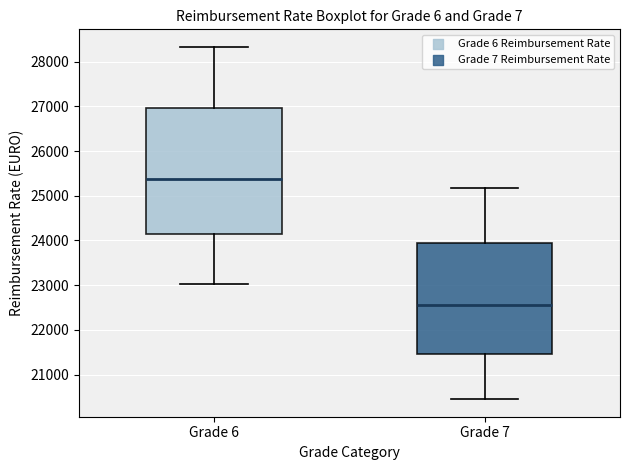

Reading left to right, transcribe this box plot: for each box, give where its median line is, the range the box spans, and where its two whiskers end, as read against the y-axis. The values are not printed on the chart, so give them approximately, as read against the axis.

Grade 6: median 25400, box 24100 to 27000, whiskers 23000 to 28300
Grade 7: median 22600, box 21500 to 23900, whiskers 20500 to 25200